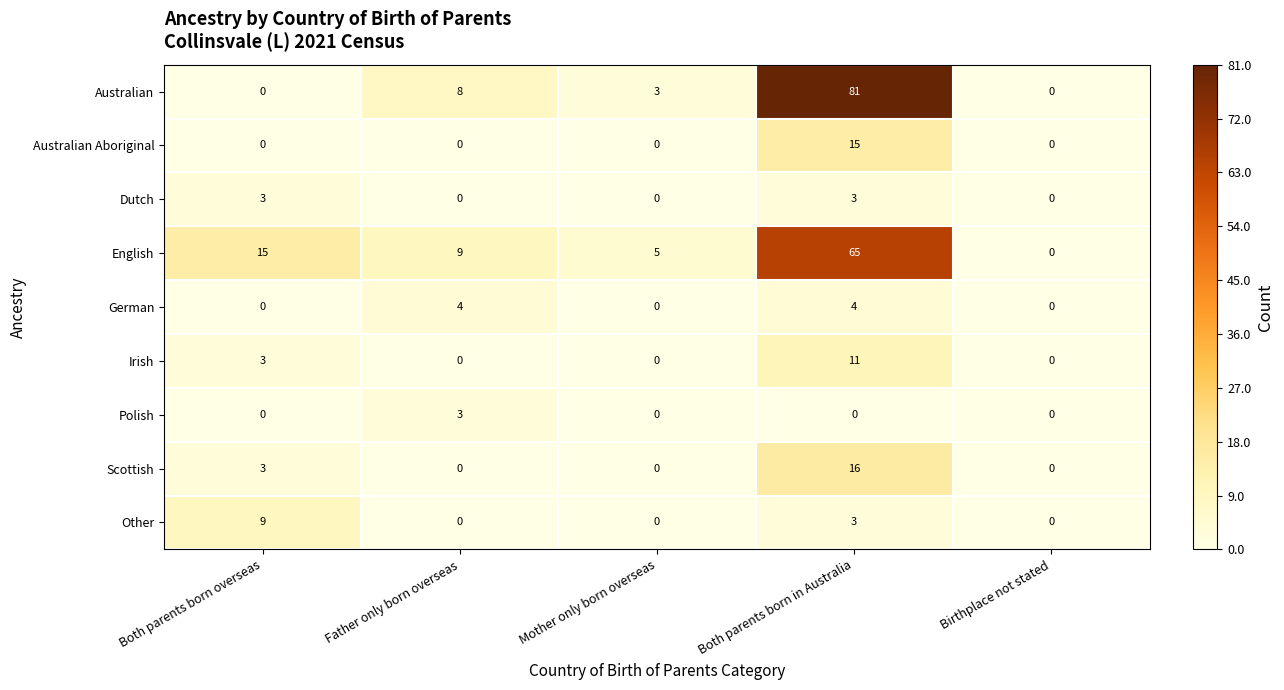

True or false: Australian has a value of 0 at Both parents born overseas.

True